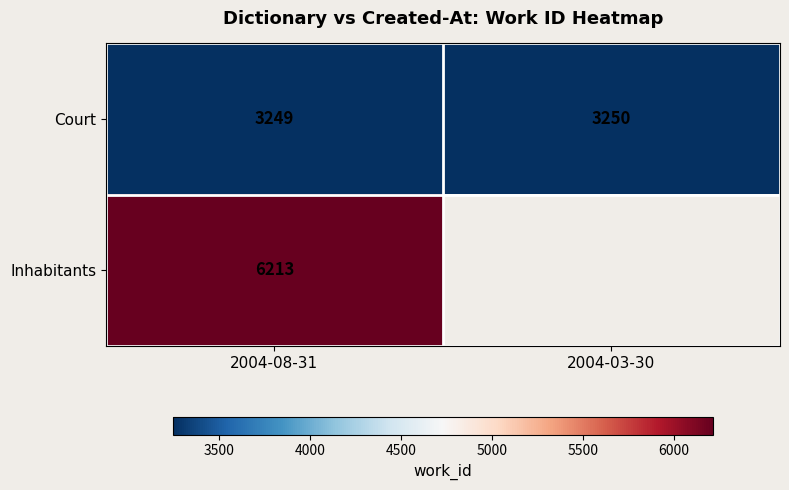

Count the Court values in the range 3249 to 3250.

2